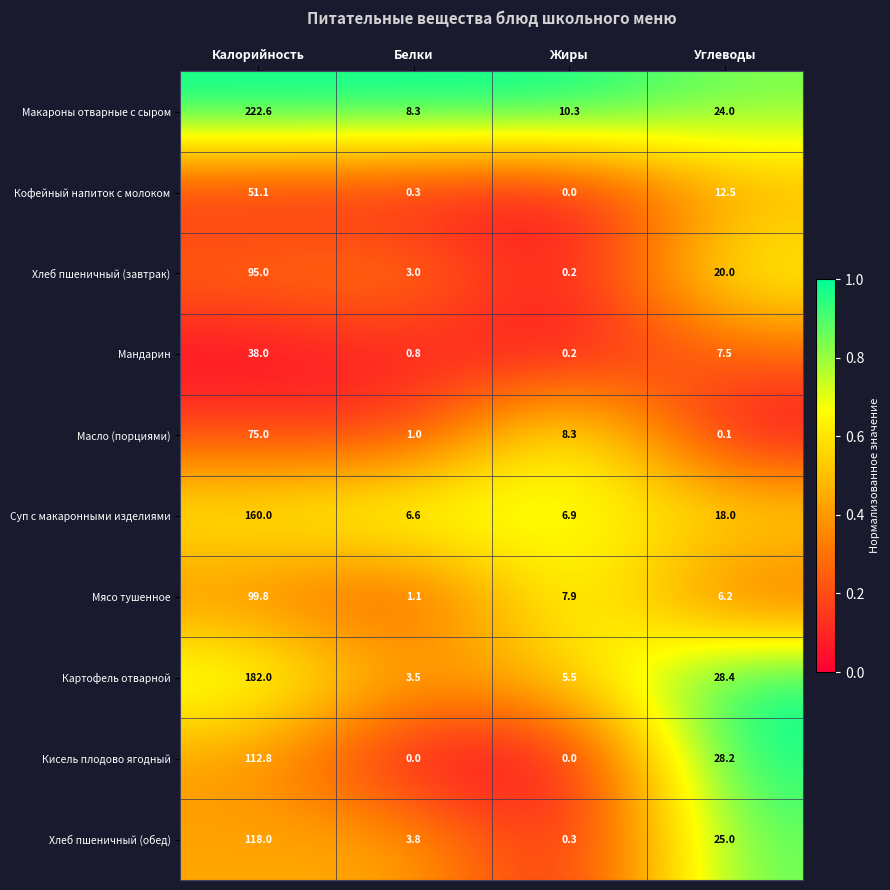

Which category has the highest value across all series?

Калорийность